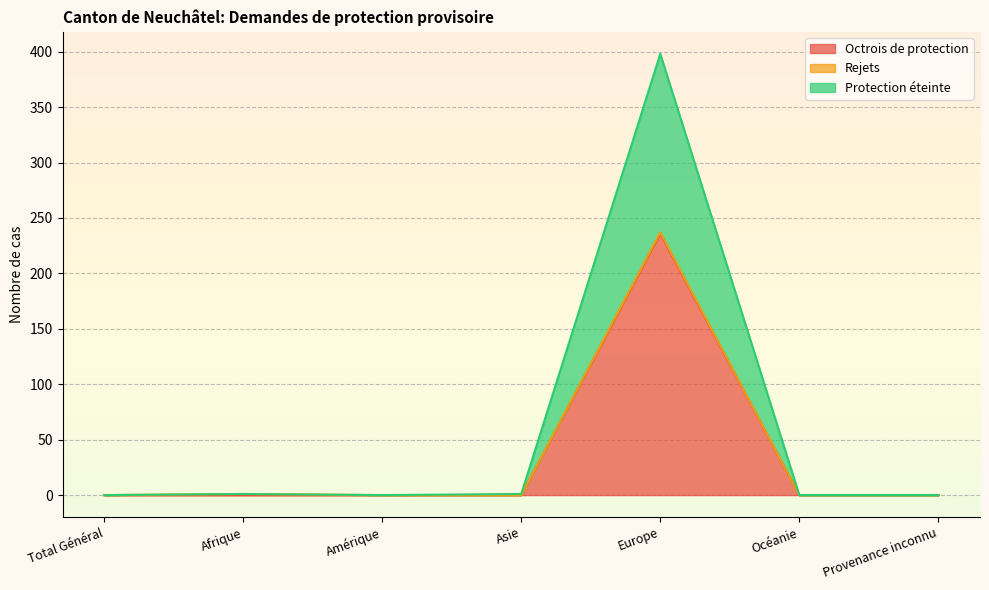

Where is the first local maximum for Protection éteinte?

Afrique